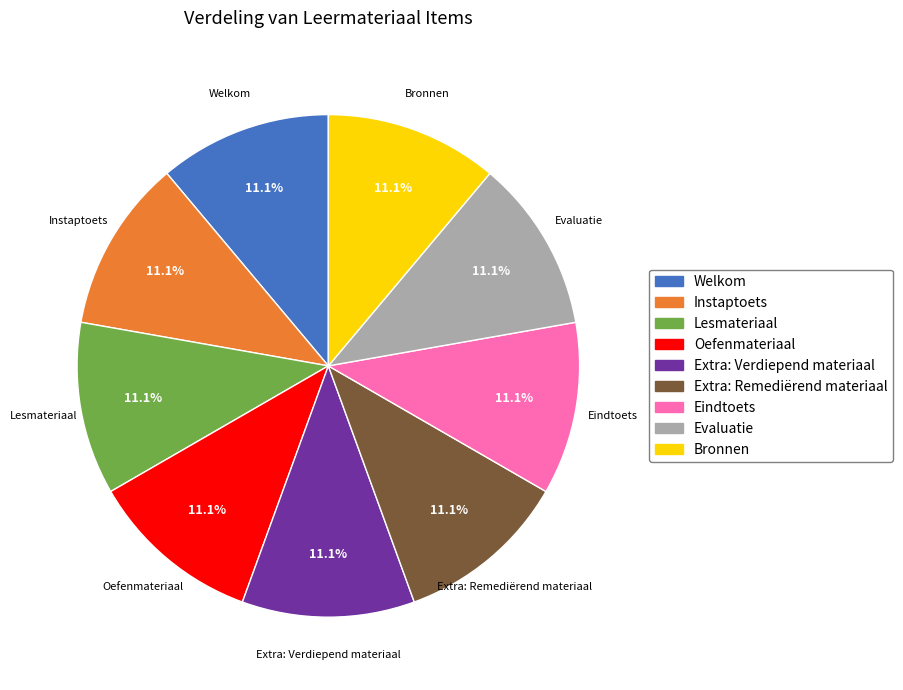

How many segments does this pie chart have?

9